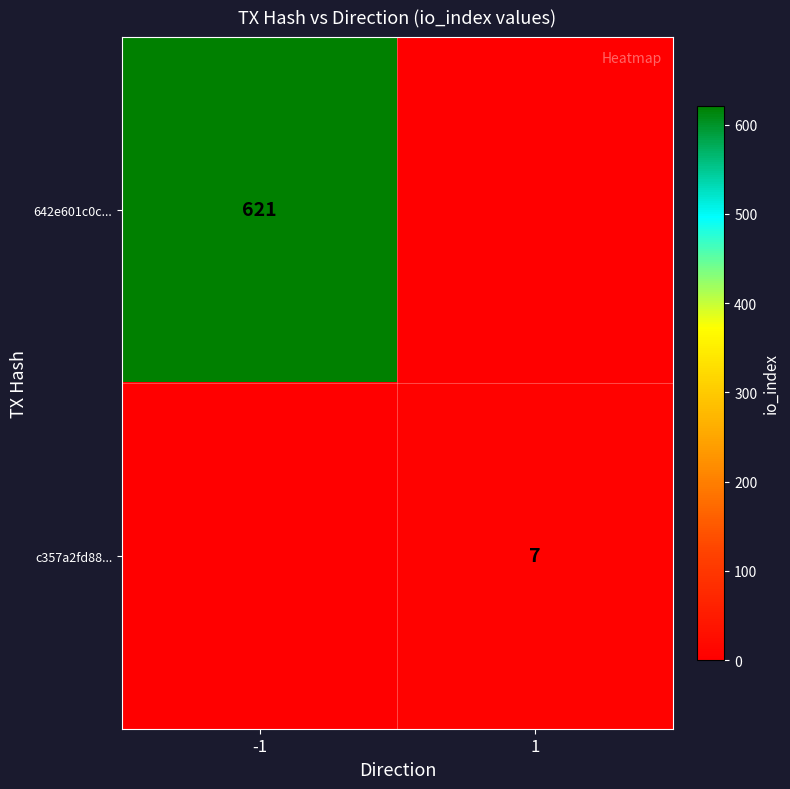

Is it true that 642e601c0c... equals 621 at -1?

True